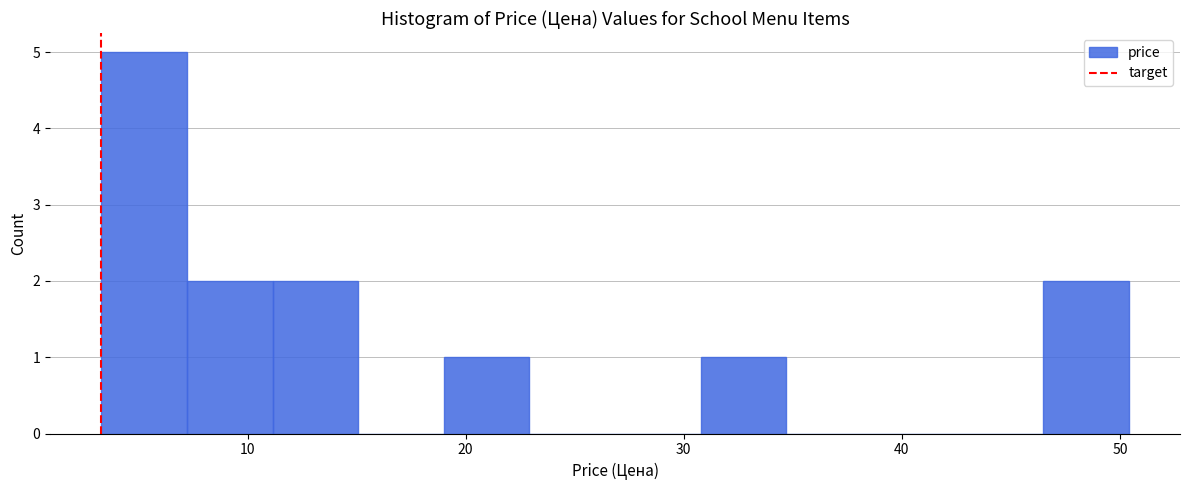

Read against the x-axis, roughly where is the centre of the tallest bar?

5